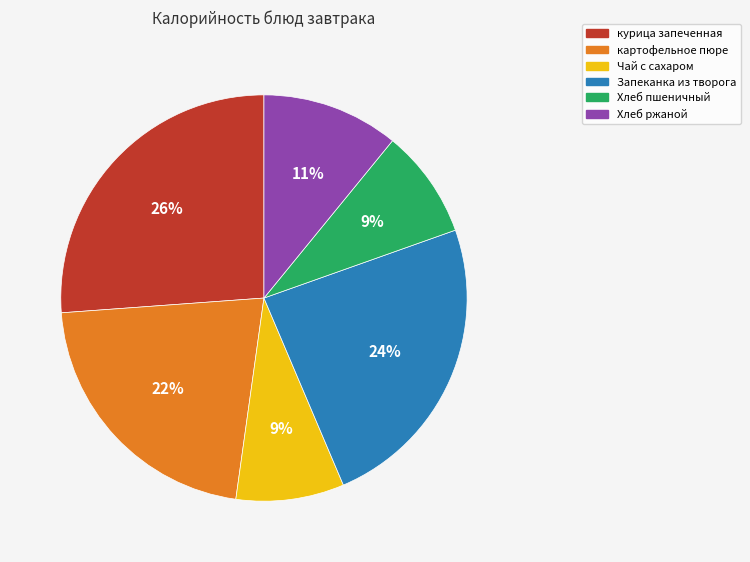

To the nearest percent, what portion does картофельное пюре represent?

22%